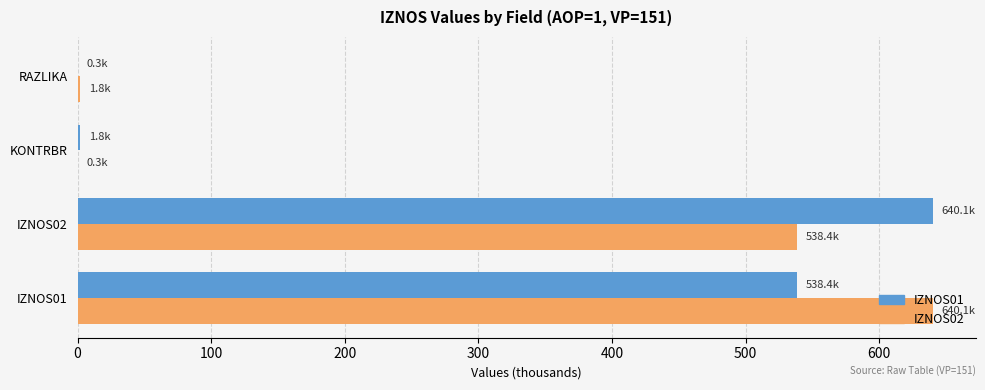

Is the value of IZNOS02 at IZNOS01 greater than the value of IZNOS01 at IZNOS01?

Yes